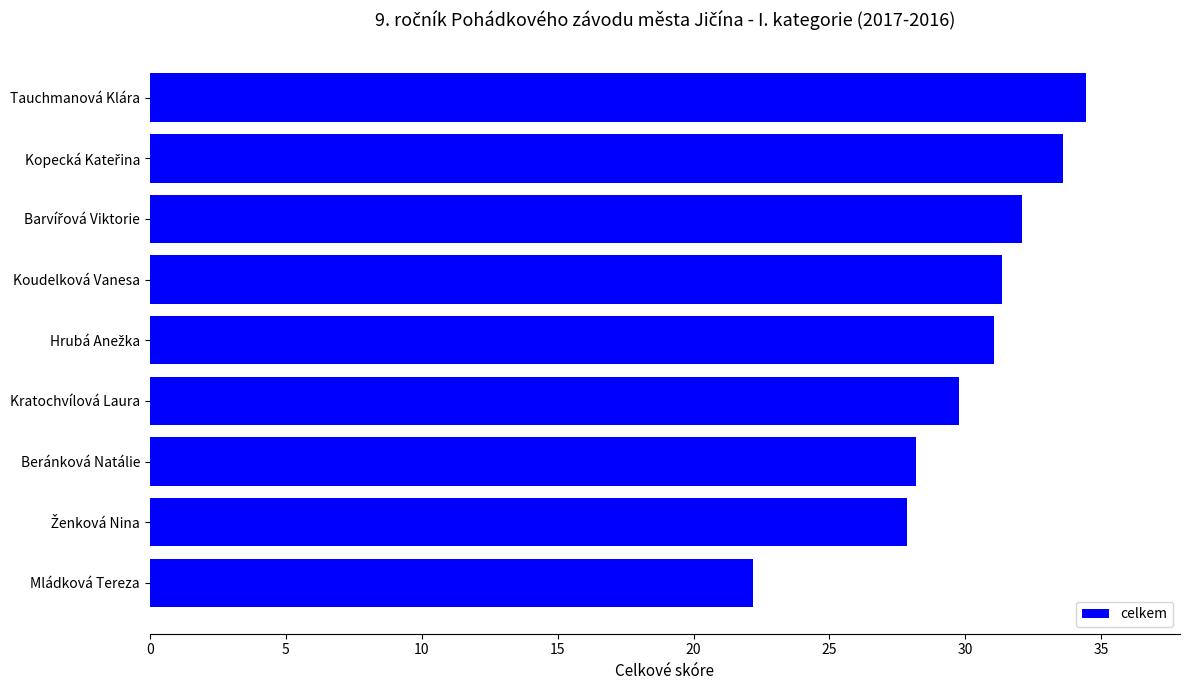

What is the difference between the second highest and minimum values?

11.4